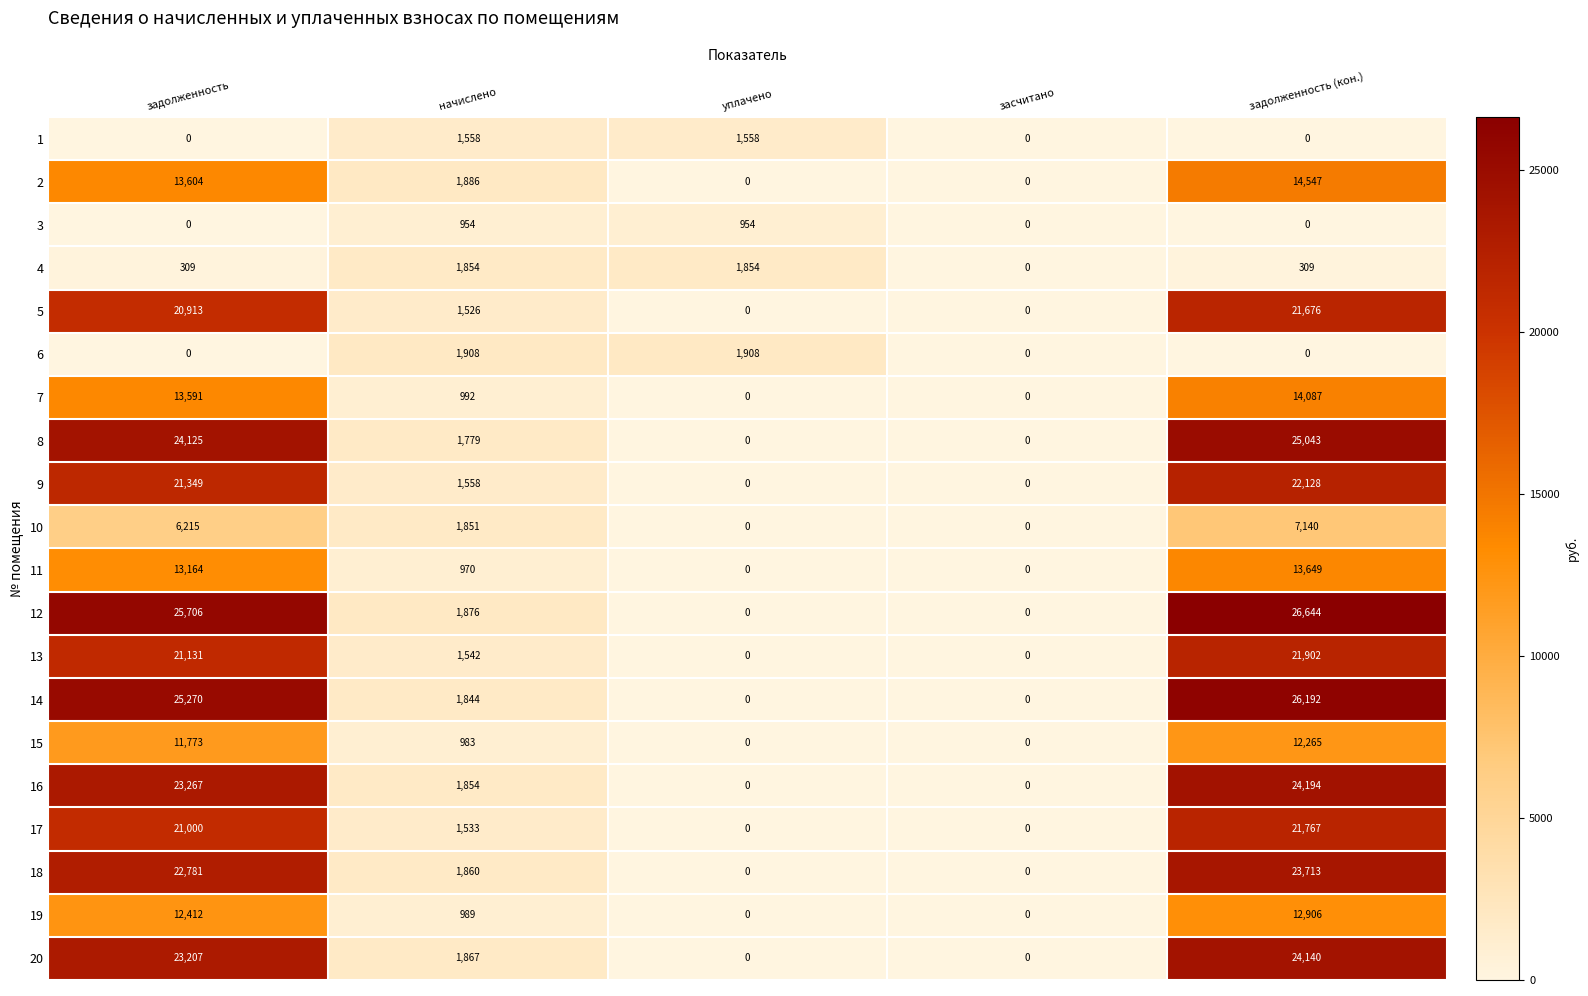

What is the difference between the maximum and minimum values in the 7 series?

14087